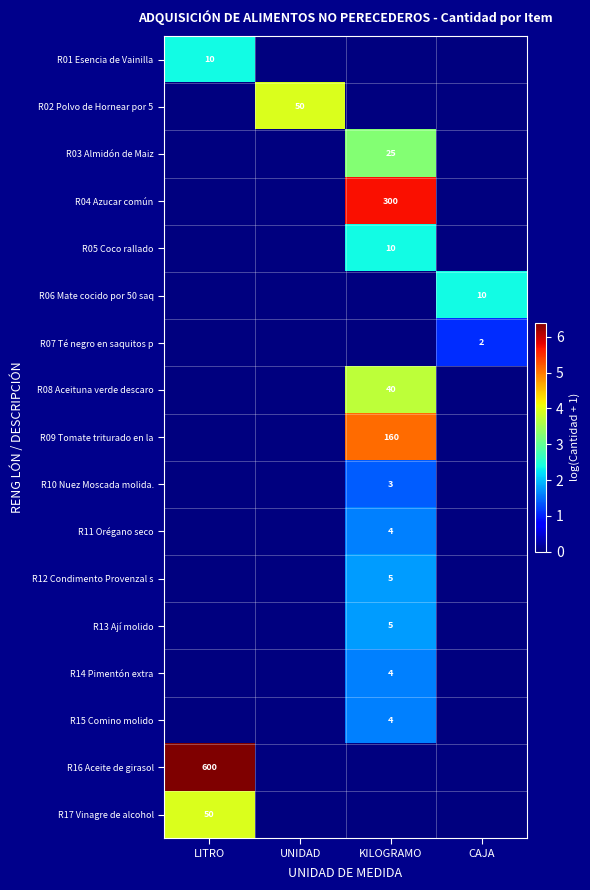

Is it true that R02 Polvo de Hornear por 5 equals 50 at UNIDAD?

True